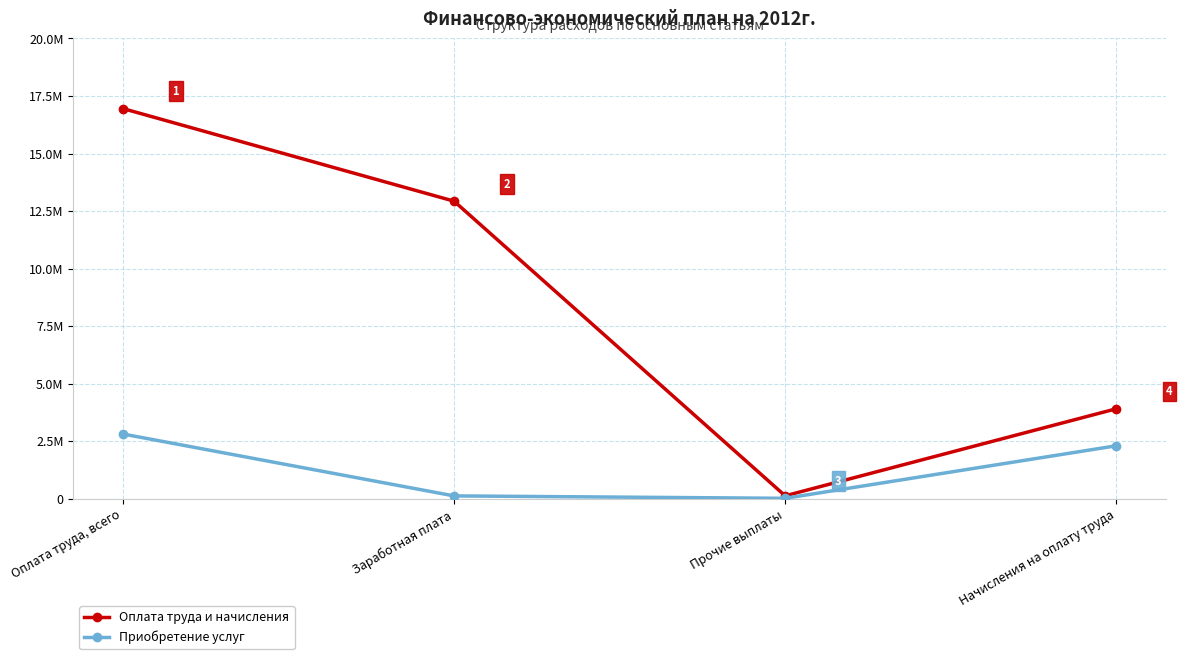

What is the label of the 3rd point from the right?

Заработная плата